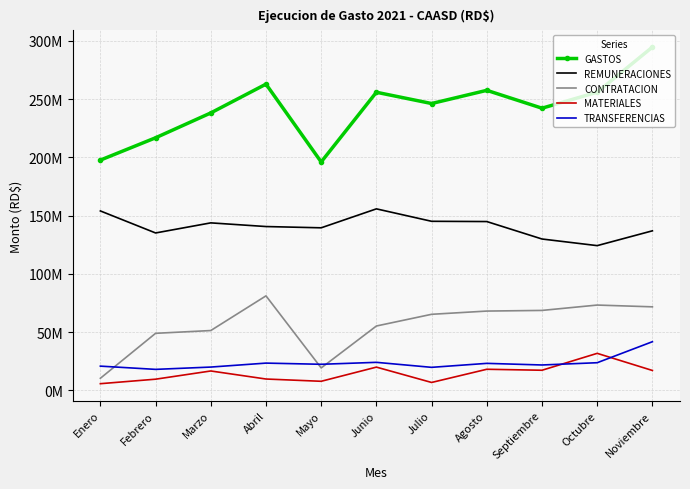

Where is REMUNERACIONES nearest to the value 139975516?

Mayo